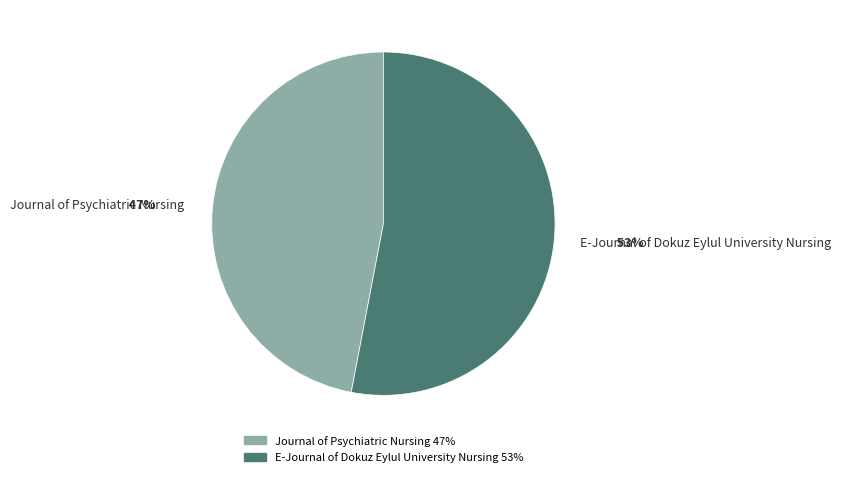

To the nearest percent, what percentage of the pie is E-Journal of Dokuz Eylul University Nursing?

53%